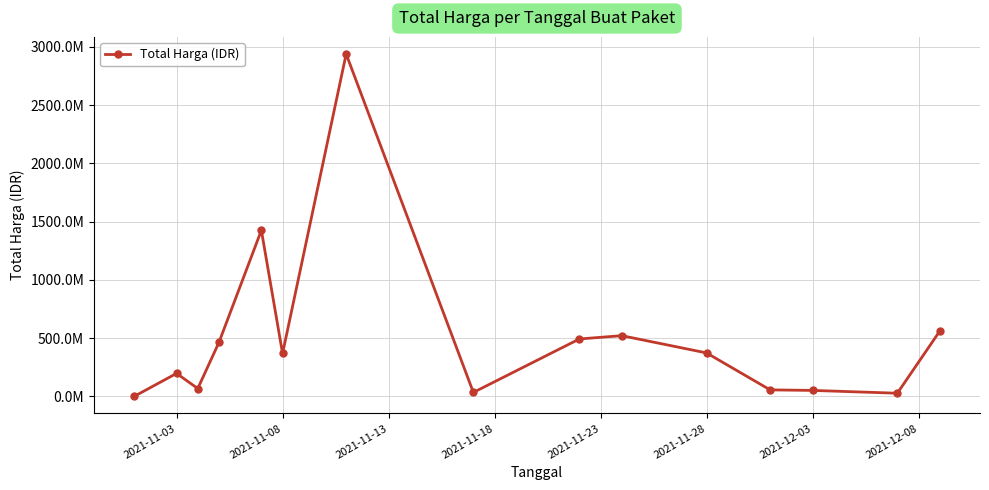

Does the chart display data point markers on the line(s)?

Yes